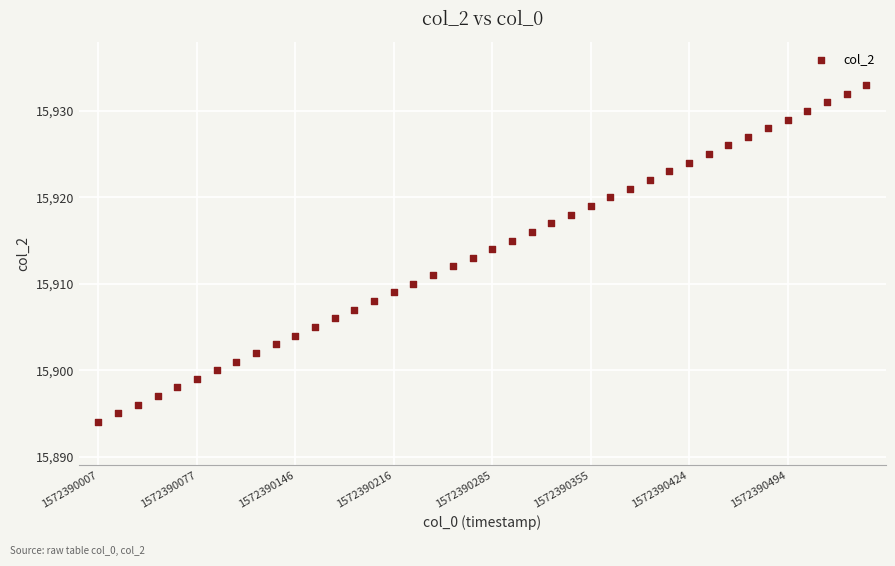

What is the range of Y values (max minus min)?

39